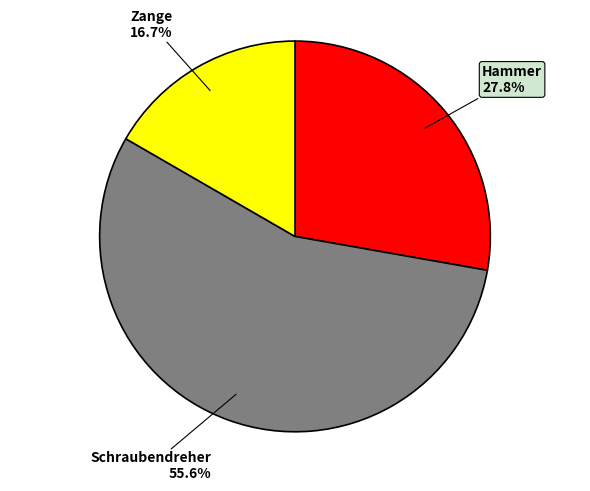

Is there any slice that represents more than half of the pie?

Yes